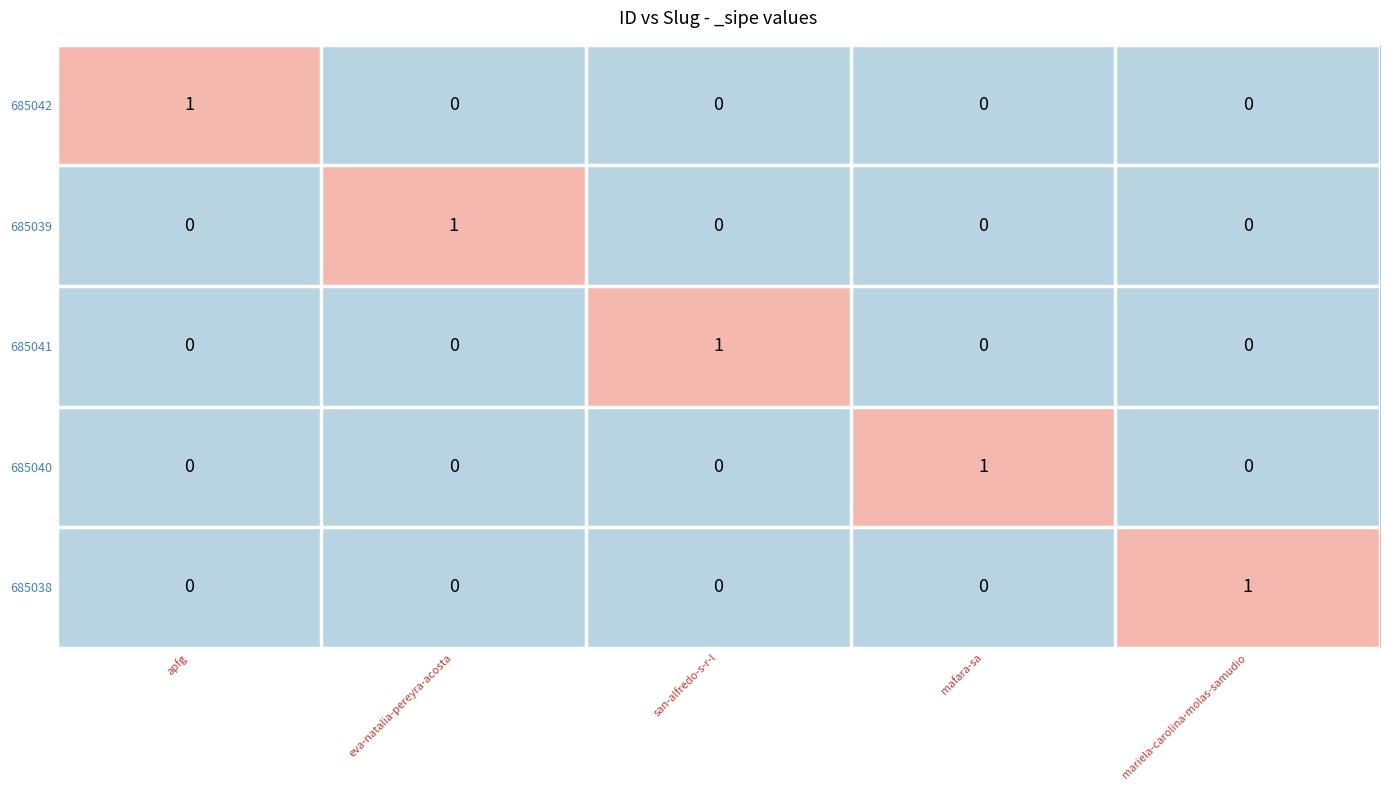

How many 685041 values are between 0 and 1?

5